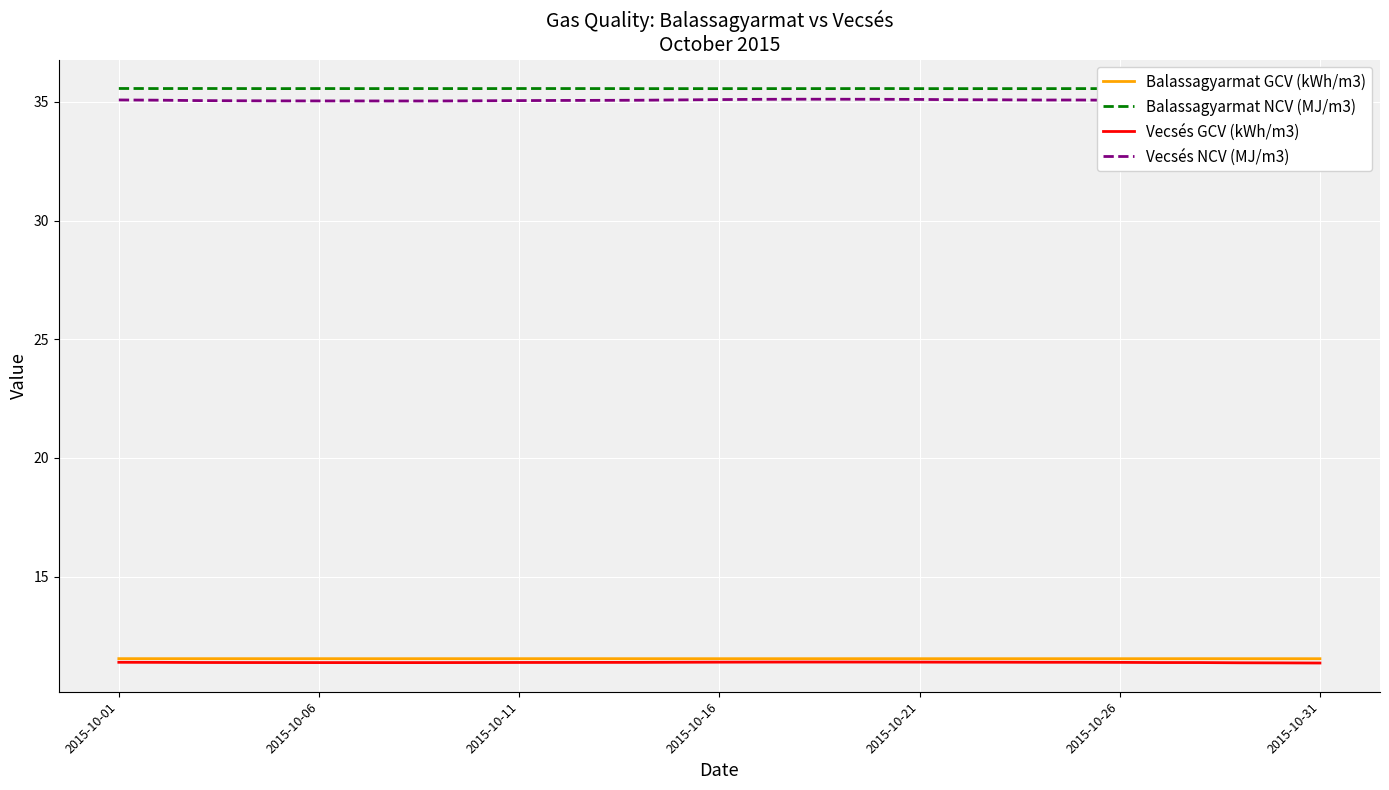

The Vecsés GCV (kWh/m3) series shows 18.9 at 2015-10-11. True or false?

False